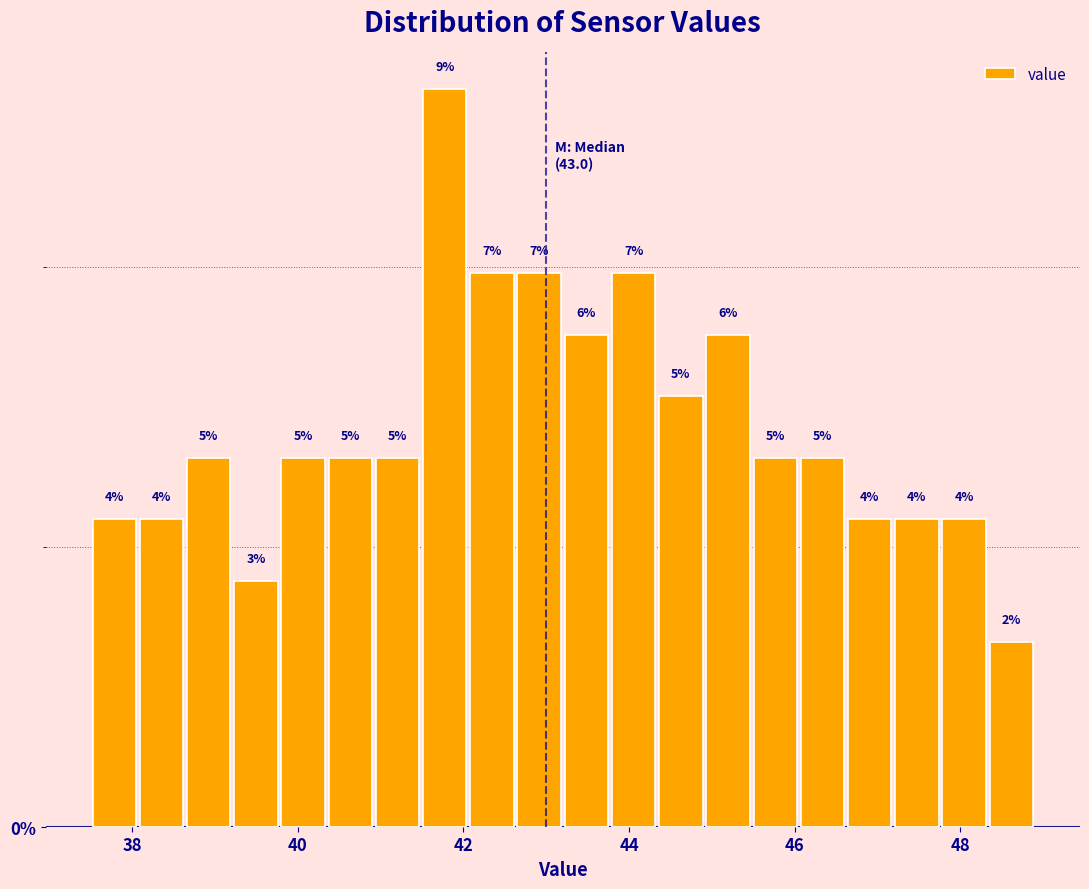

Around what value on the x-axis is the tallest bar? Give the approximate position of its centre, as read against the axis.

41.8